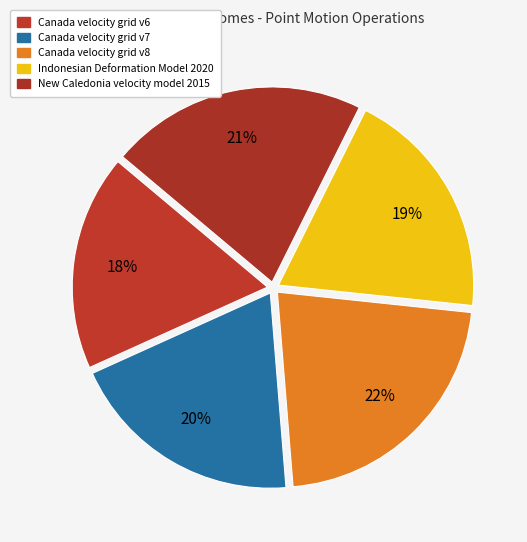

Does Indonesian Deformation Model 2020 represent more than half of the total?

No